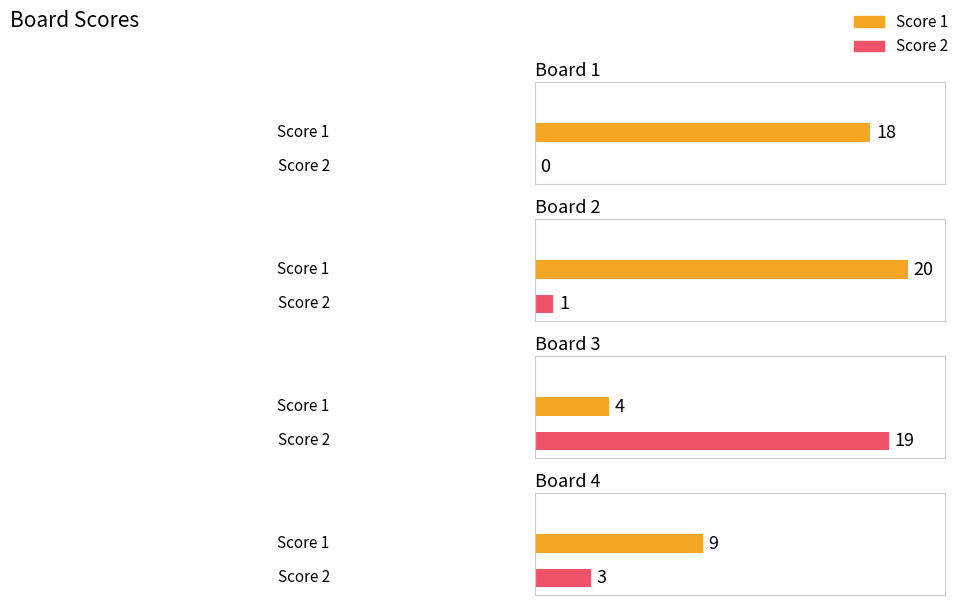

What is the value of the Score 1 bar at the 3rd from the left?

4